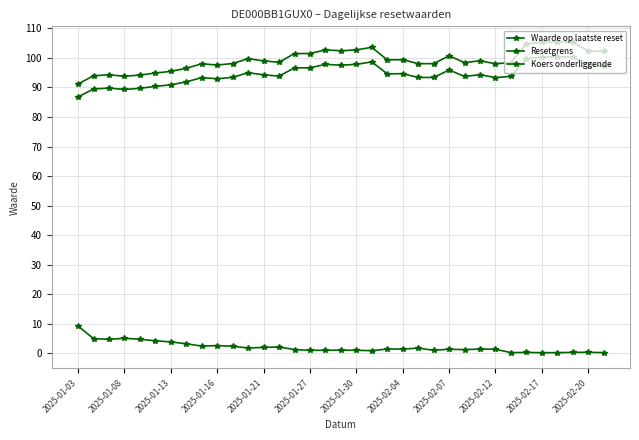

True or false: Koers onderliggende and Waarde op laatste reset cross at least once.

False